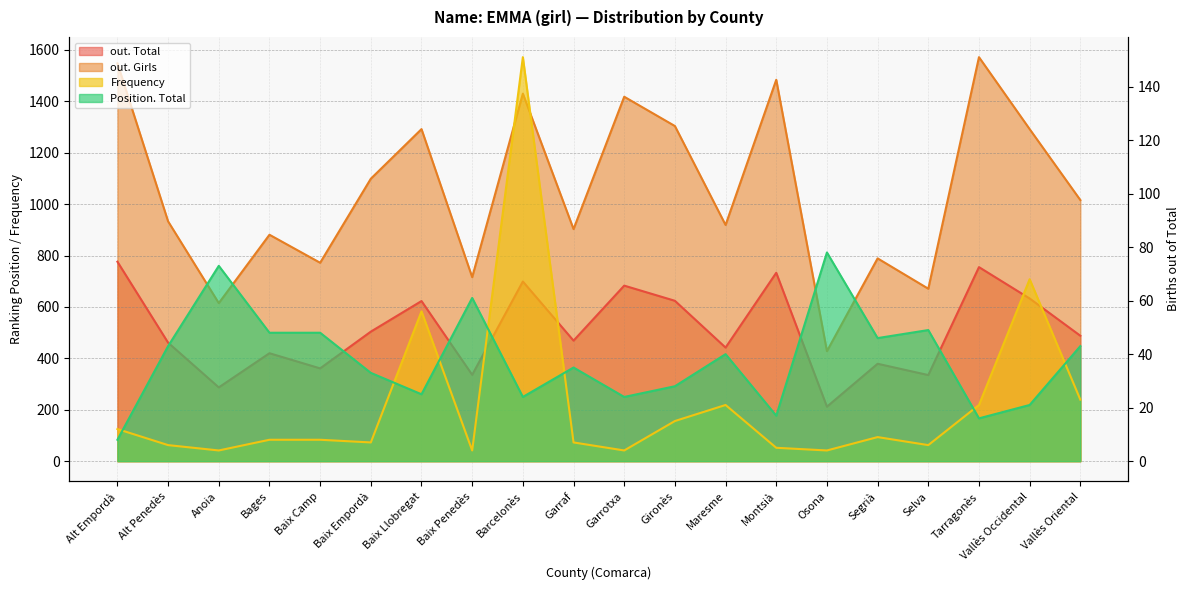

True or false: Position. Total has more than 2 points higher than both neighbors.

True